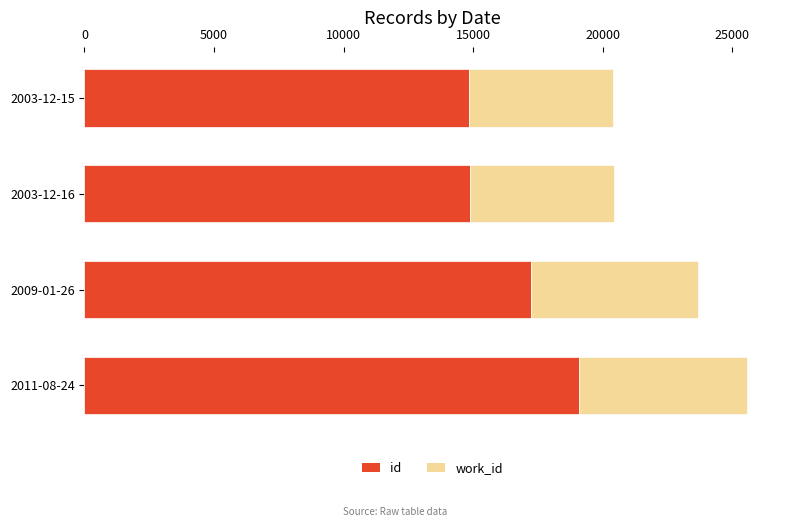

What are all the series names shown in the legend?

id, work_id